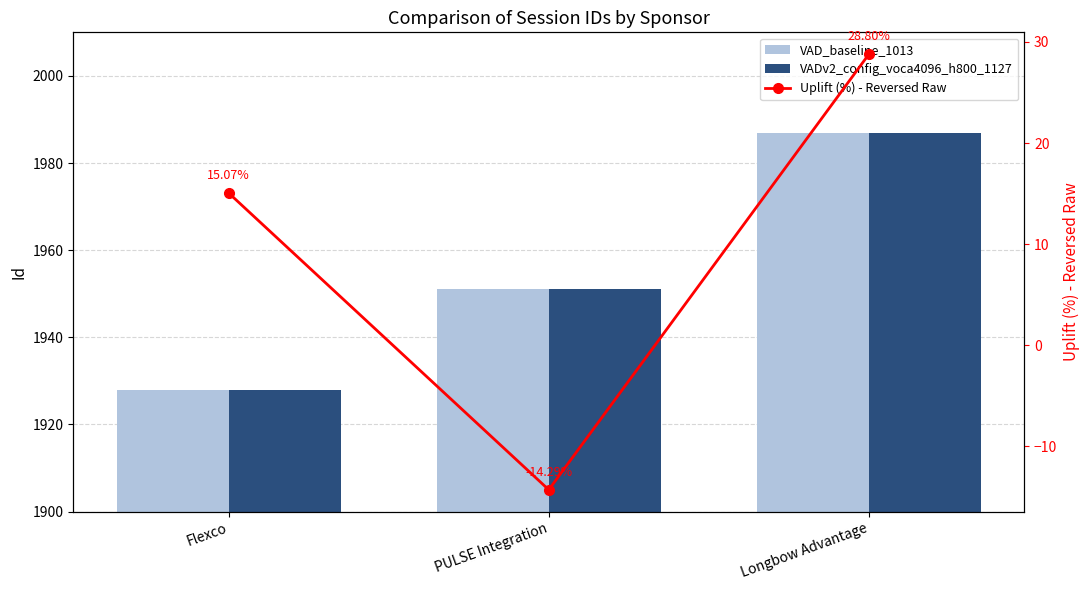

Count the VAD_baseline_1013 values in the range 1928 to 1987.

3